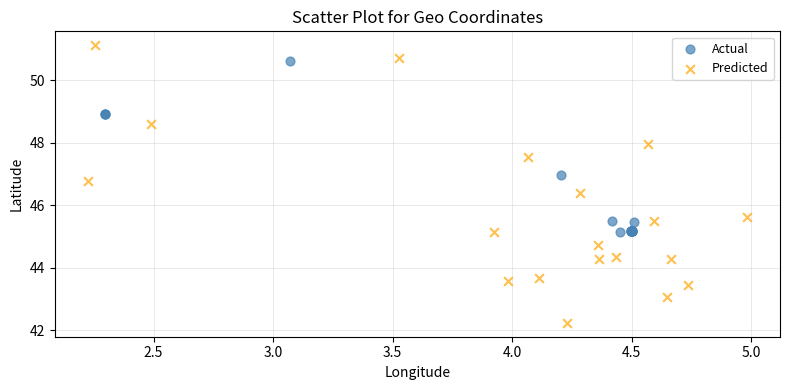

Which series contains the highest Y value?

Predicted